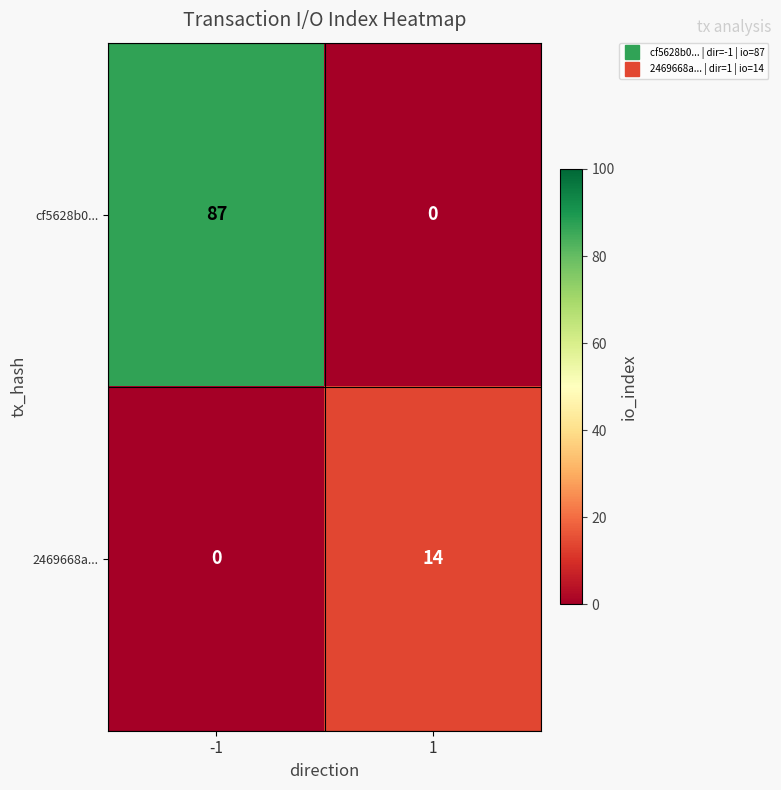

Is it true that 2469668a... equals 14 at 1?

True